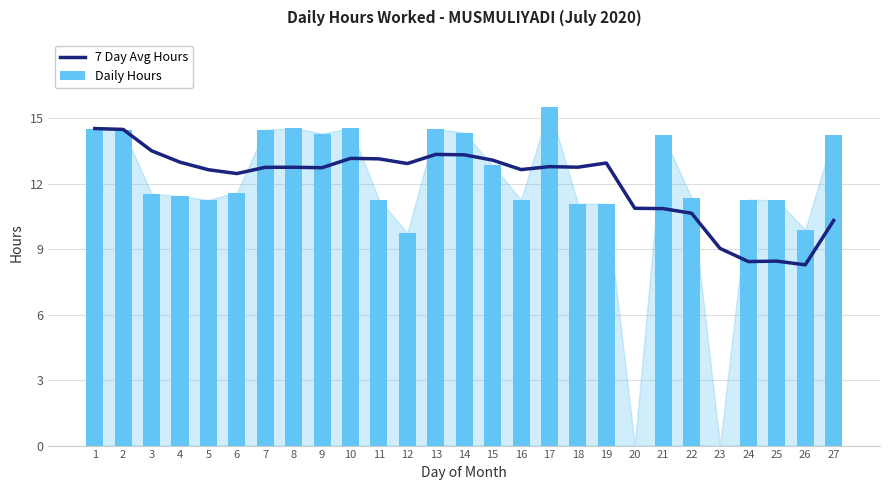

What is the total value across all series at 27?

24.6